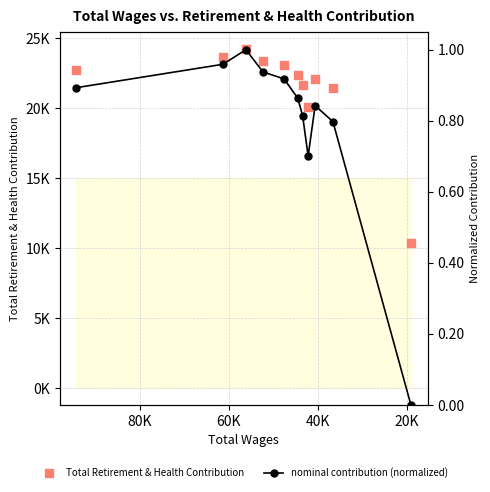

Which series has the largest total across all categories?

Total Retirement & Health Contribution